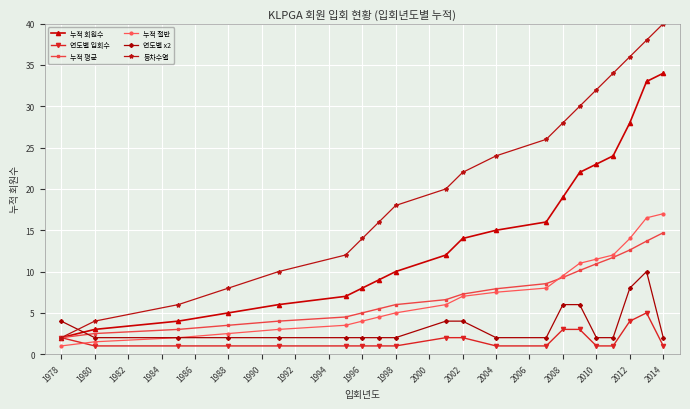

Which series has the largest total across all categories?

등차수열